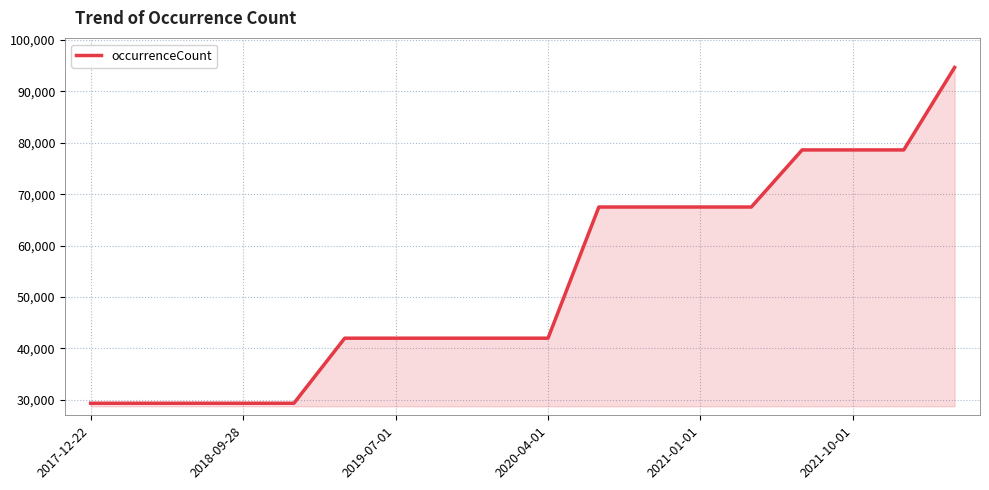

What is the difference between the maximum and minimum values?

65327